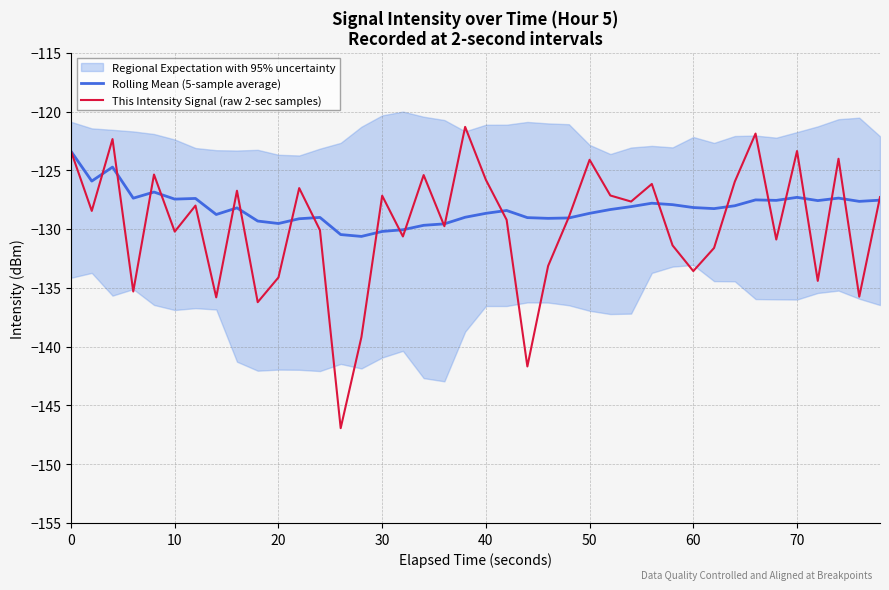

The This Intensity Signal (raw 2-sec samples) series shows -37.8 at 30. True or false?

False